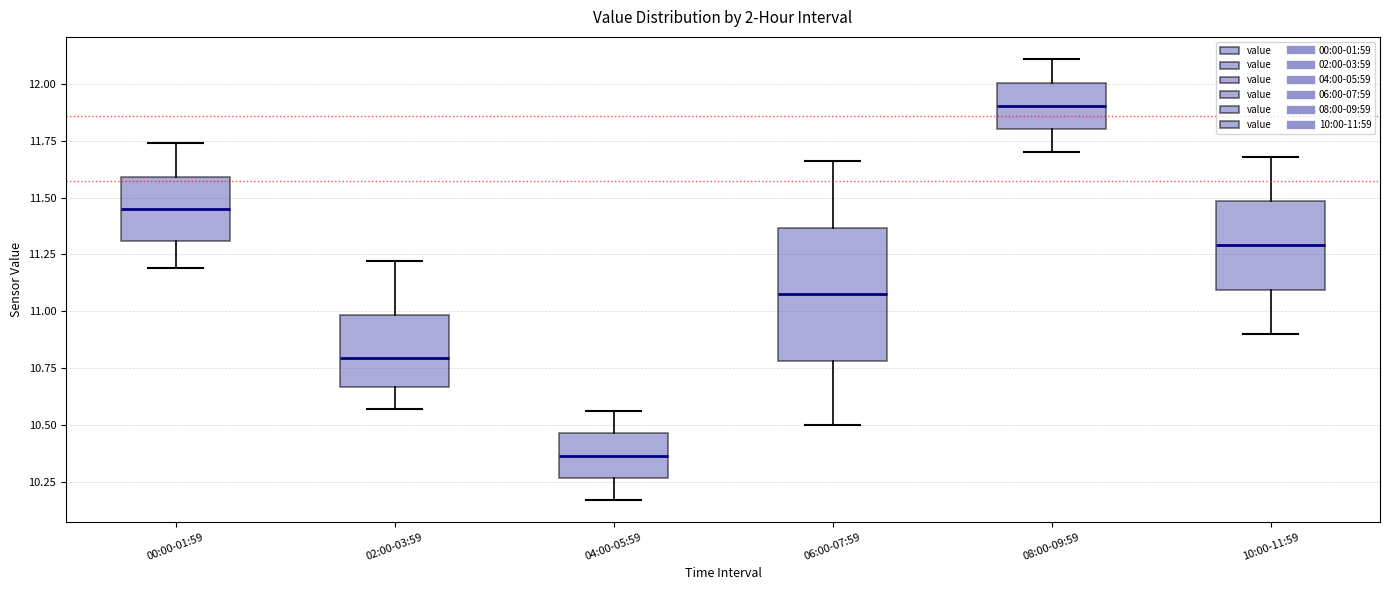

Which box's median line is the highest?

08:00-09:59